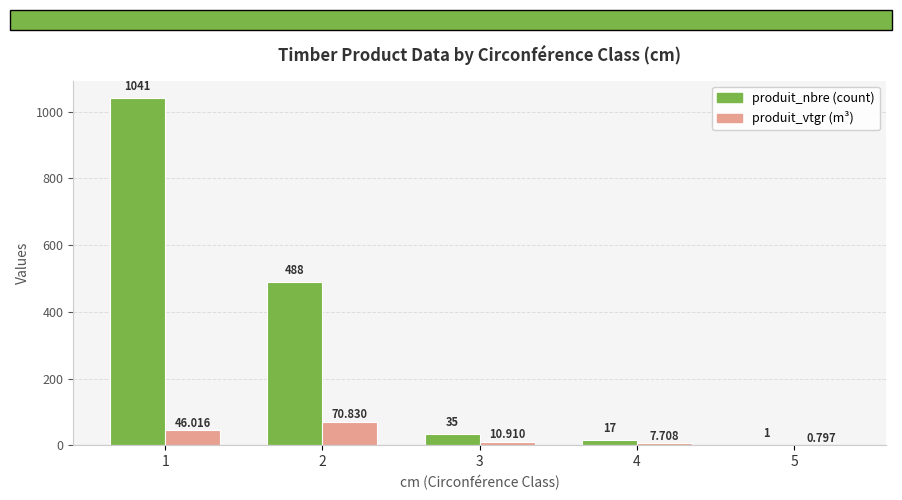

Are the bars horizontal?

No